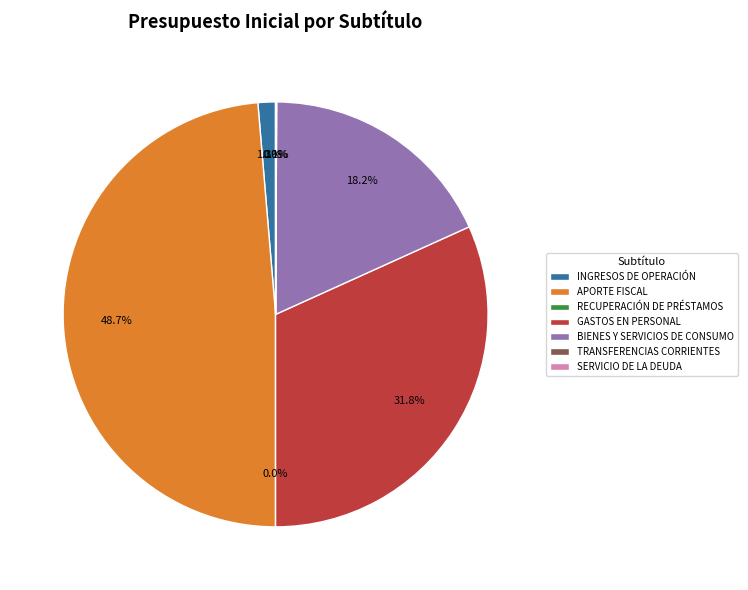

Is it true that RECUPERACIÓN DE PRÉSTAMOS is 0% of the pie?

True